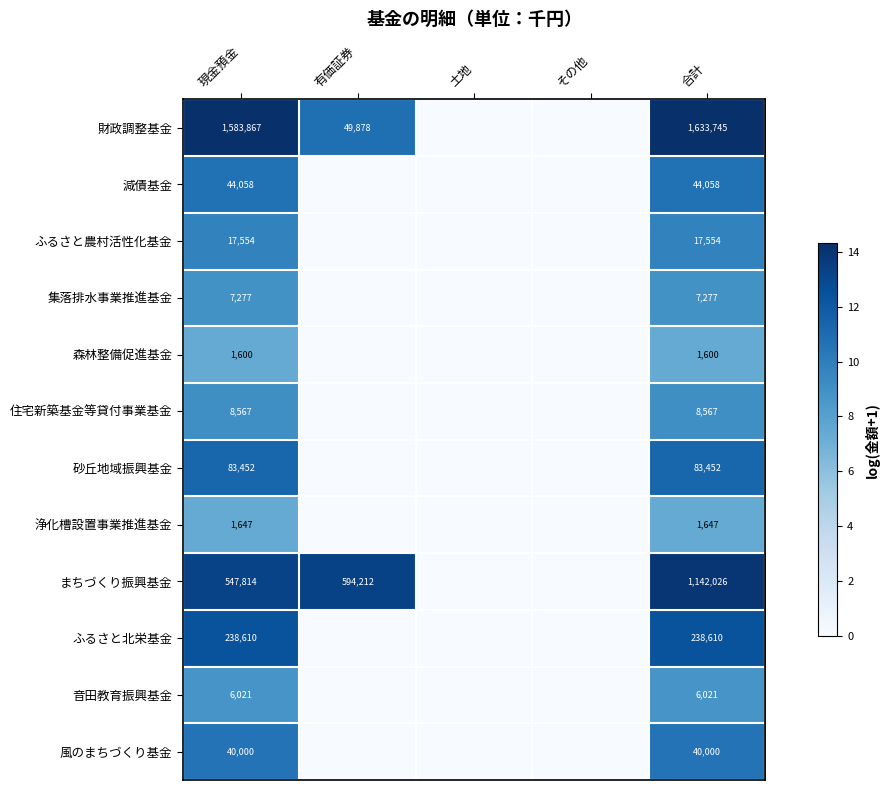

What is the difference between the 財政調整基金 values at 有価証券 and 合計?

1583867